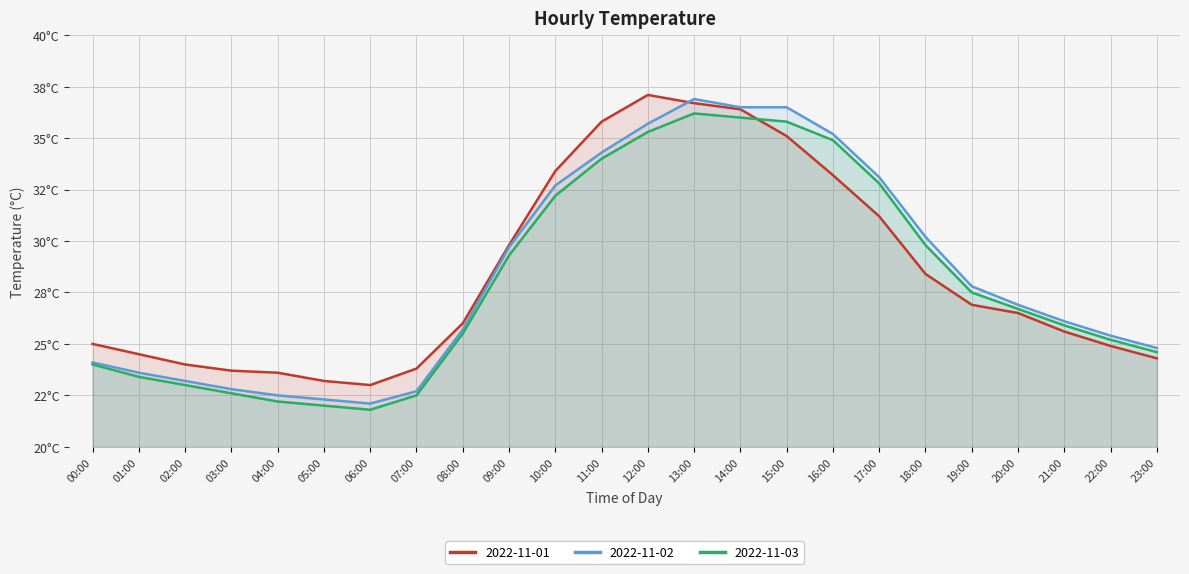

True or false: 2022-11-01 and 2022-11-03 intersect in this chart.

True